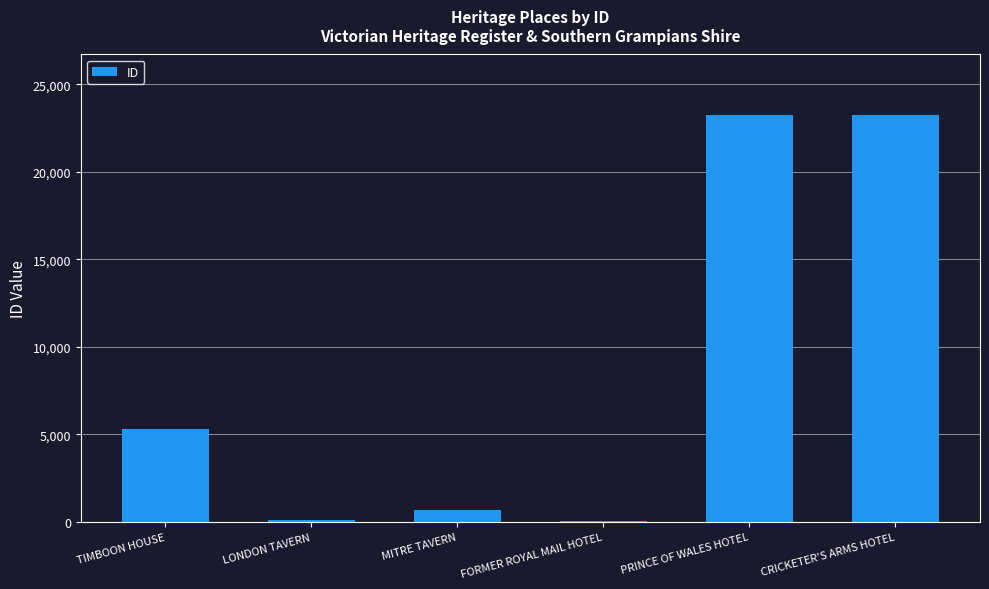

Does the chart contain stacked bars?

No